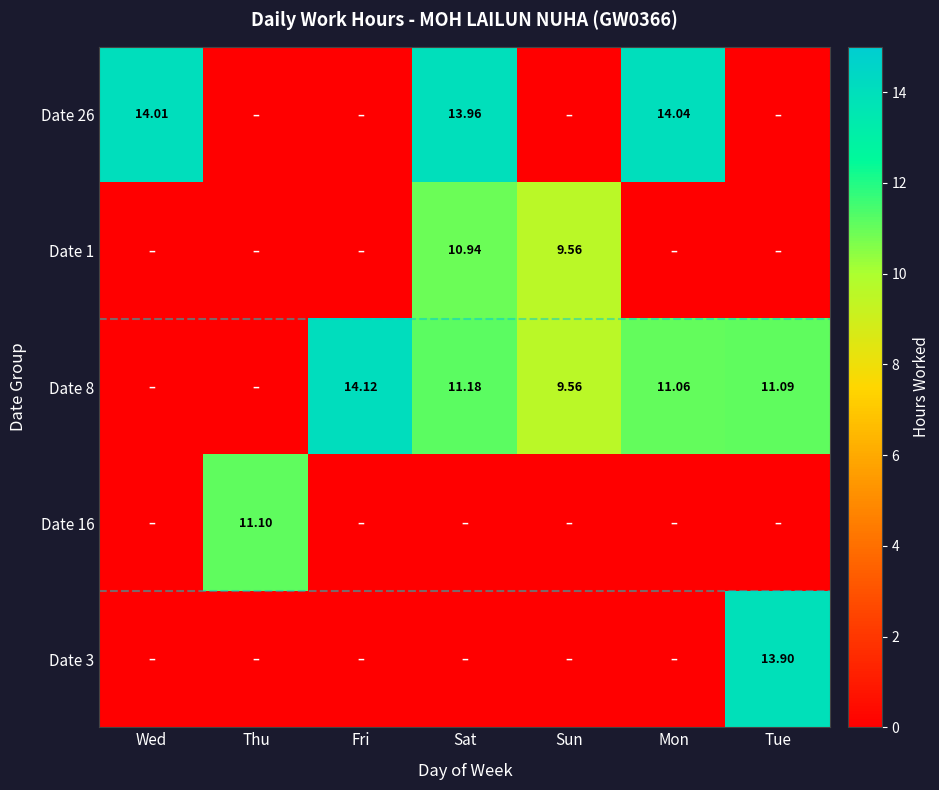

Rank the series at Tue from lowest to highest value.

Date 26, Date 1, Date 16, Date 8, Date 3